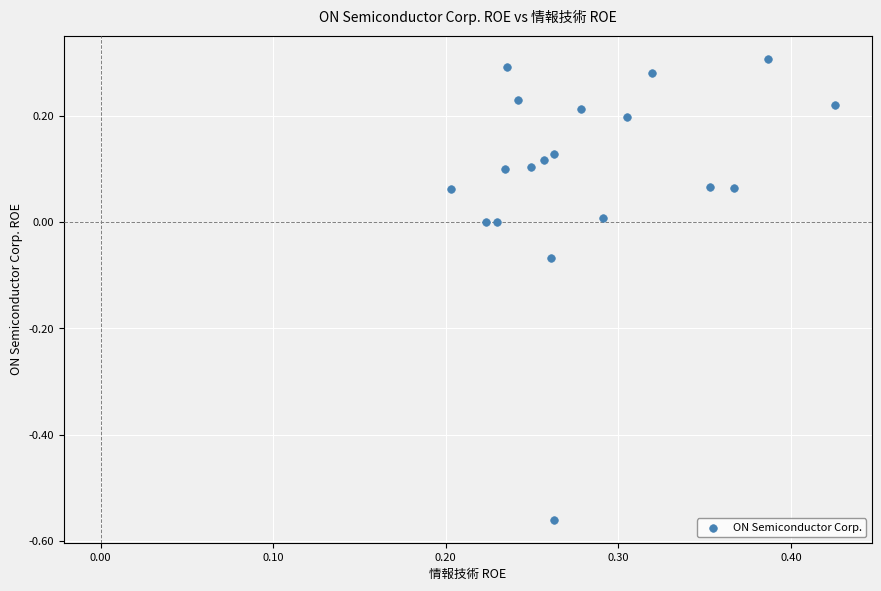

What is the range of Y values (max minus min)?

0.9